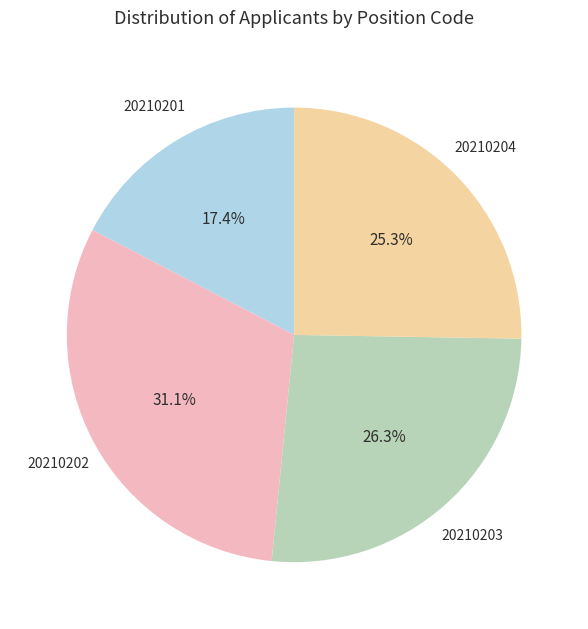

Approximately how many times larger is the value at 20210203 compared to 20210202?

0.8